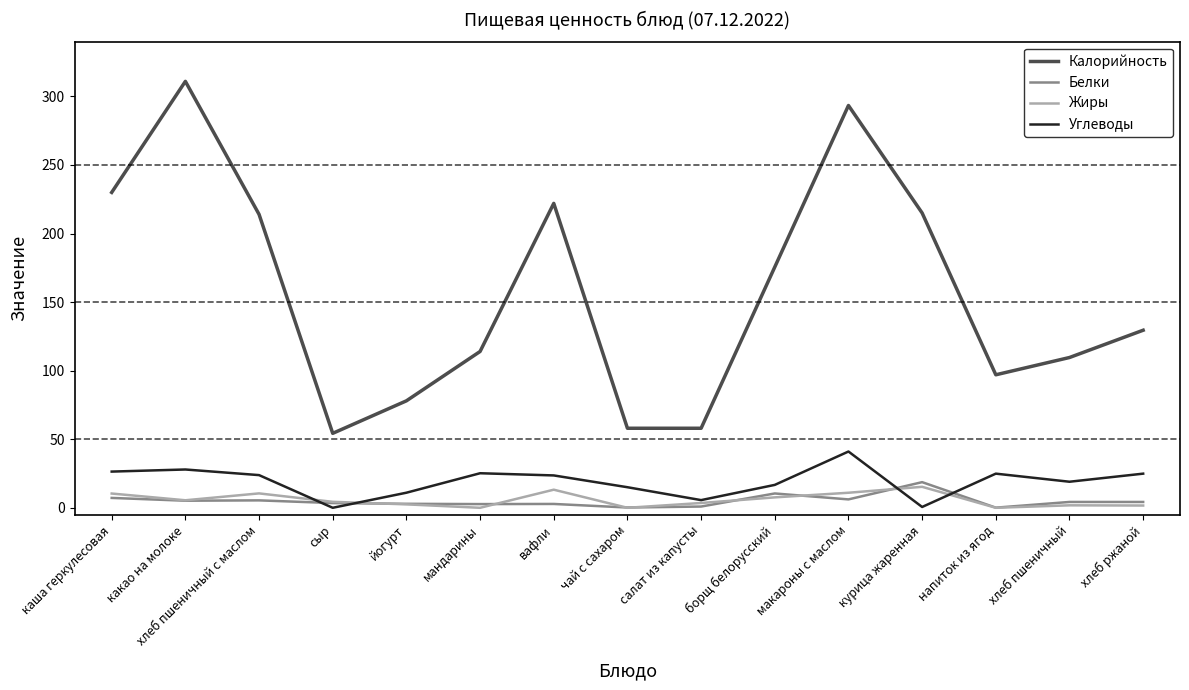

At which label is Калорийность closest to 182?

борщ белорусский